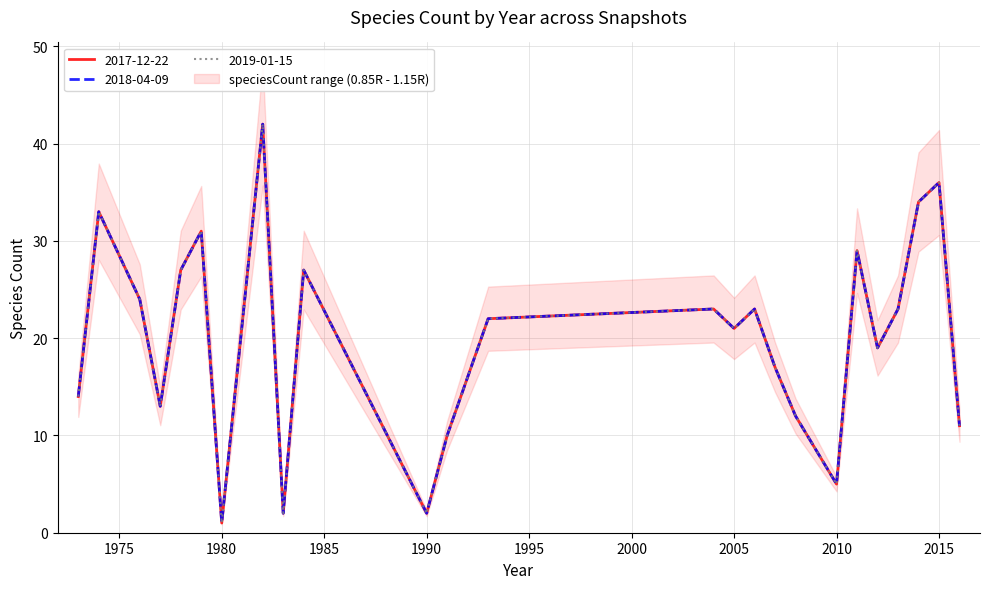

How many distinct data groups are displayed?

3